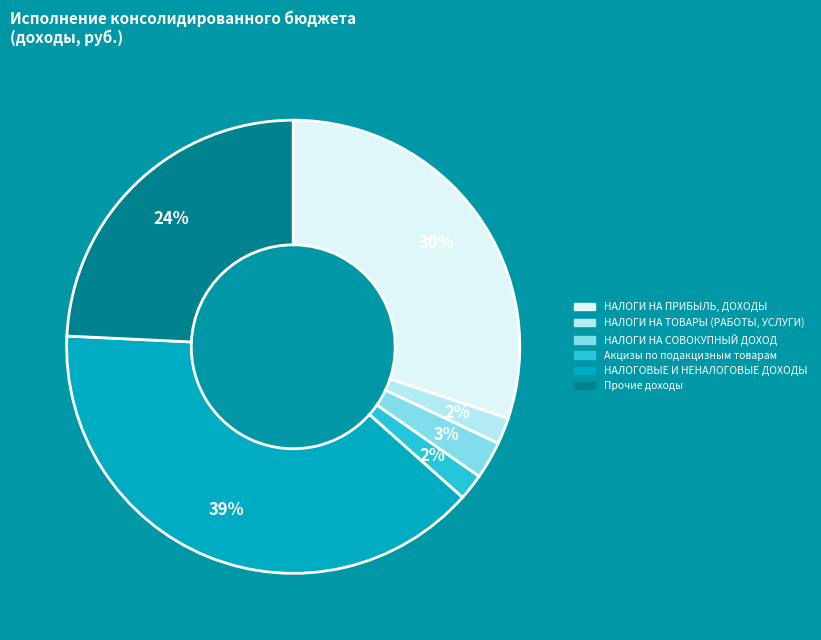

To the nearest percent, what is the difference between the largest and smallest slice percentages?

37%